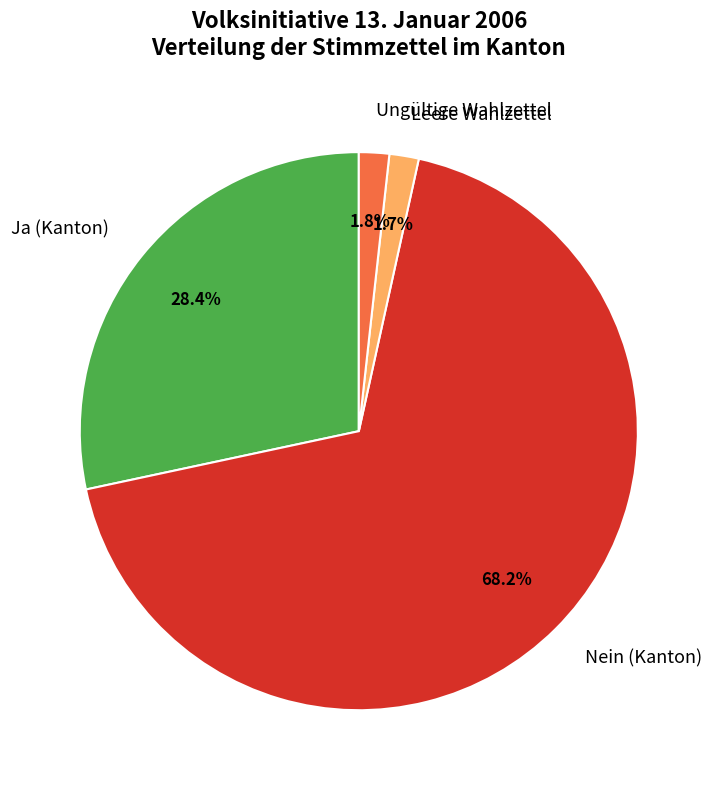

Does Leere Wahlzettel represent more than half of the total?

No